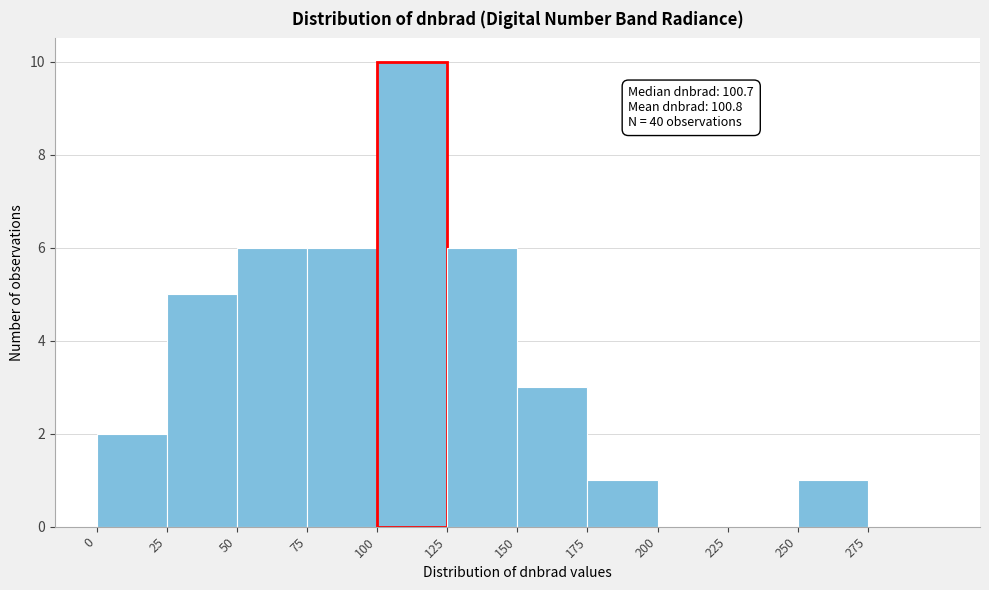

Over which range of the x-axis is the bar tallest?

100 to 125